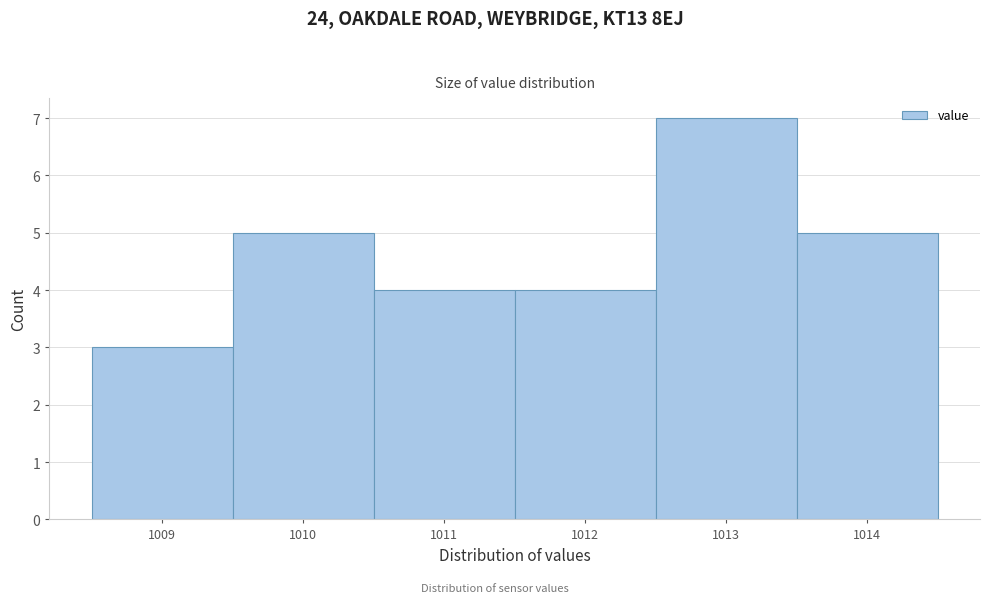

Reading left to right, list every bar in this chart as the range it spans on the x-axis followed by its height. The values are not printed on the chart, so give them approximately, as read against the axis.

1008.5 to 1009.5: 3
1009.5 to 1010.5: 5
1010.5 to 1011.5: 4
1011.5 to 1012.5: 4
1012.5 to 1013.5: 7
1013.5 to 1014.5: 5